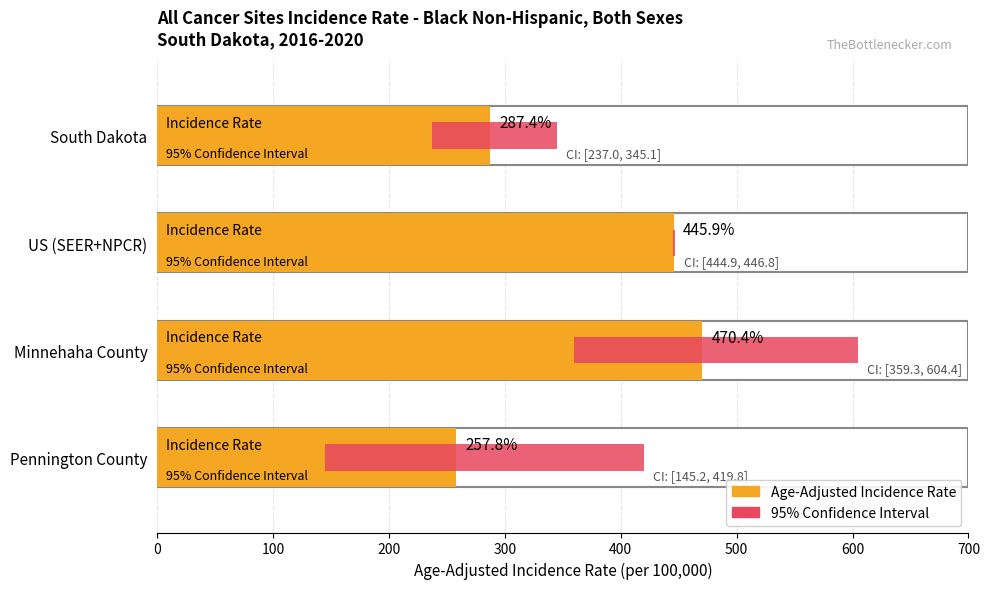

Where does the Lower 95% CI series first go above 359?

US (SEER+NPCR)